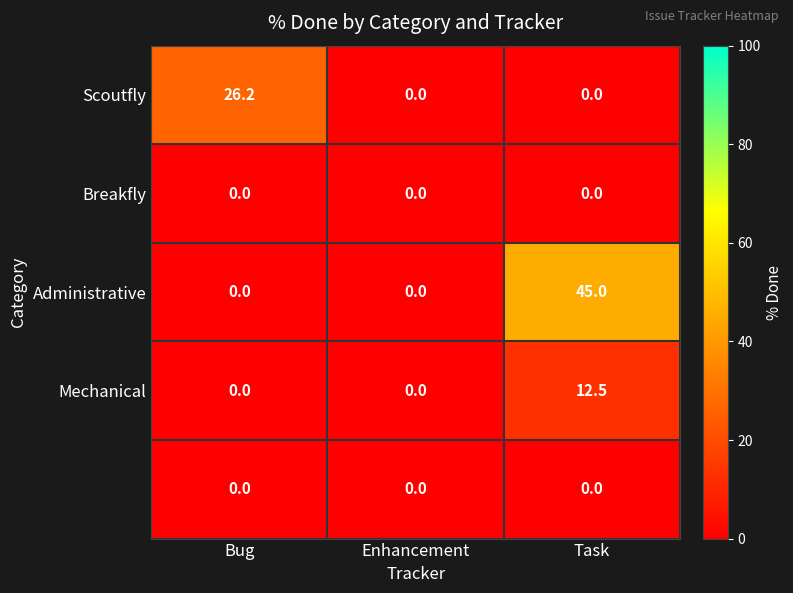

Count the number of data series in this chart.

5